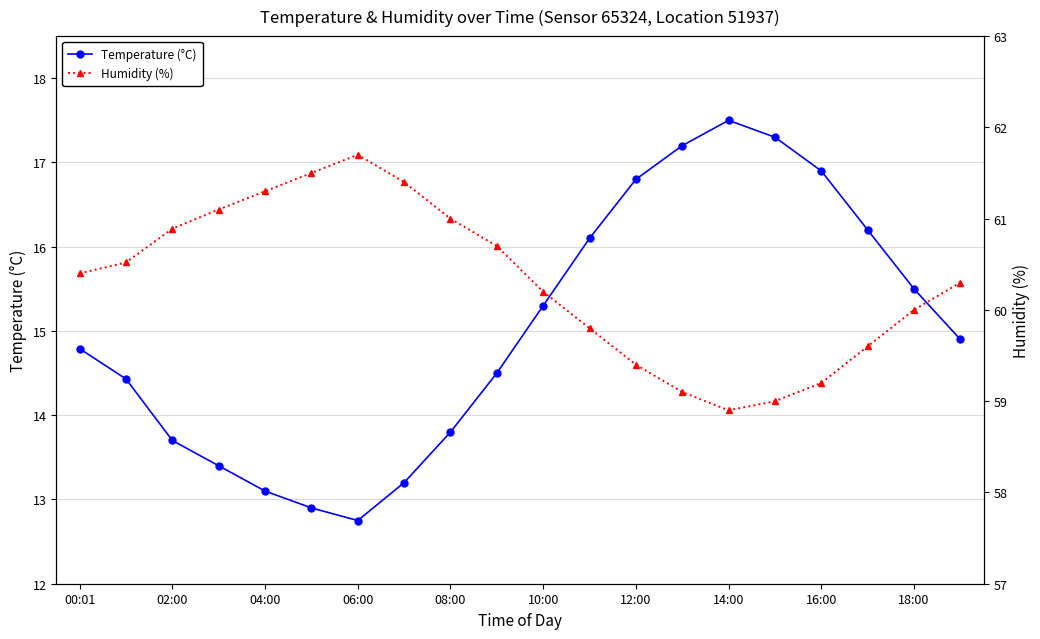

Is this an area chart (filled region under the line)?

No